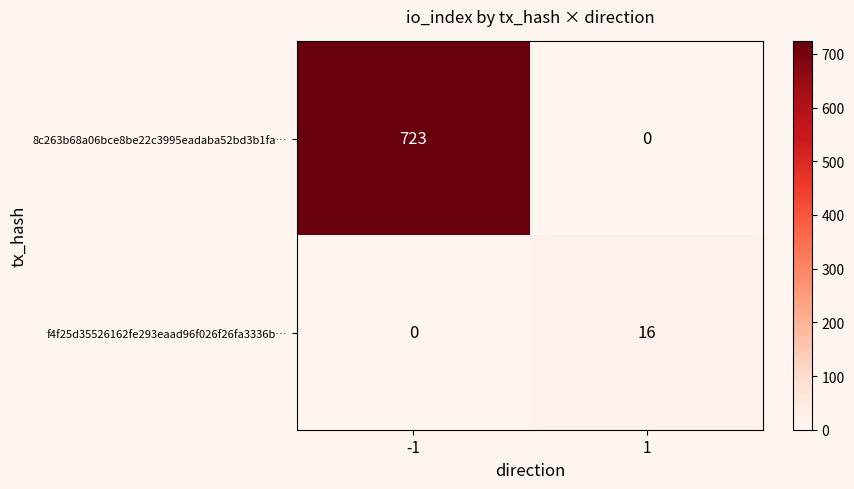

What is the greatest value displayed?

723